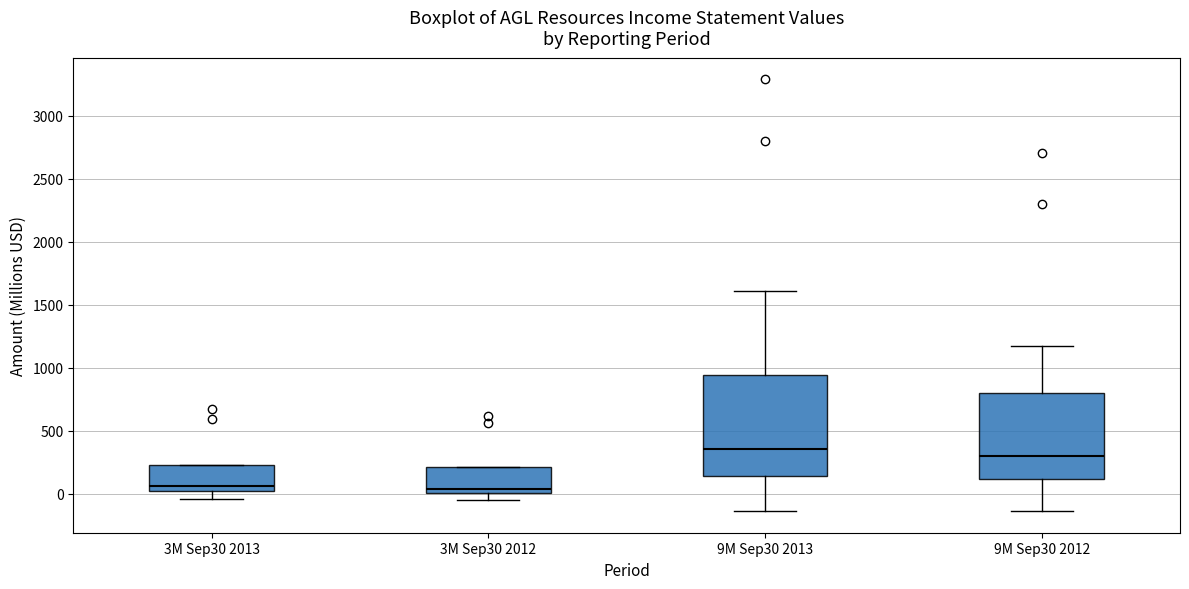

Reading left to right, transcribe this box plot: for each box, give where its median line is, the range the box spans, and where its two whiskers end, as read against the y-axis. The values are not printed on the chart, so give them approximately, as read against the axis.

3M Sep30 2013: median 50 (just above the box's lower edge), box 50 to 250, whiskers -50 to 250
3M Sep30 2012: median 50, box 0 to 200, whiskers -50 to 200
9M Sep30 2013: median 350, box 150 to 950, whiskers -150 to 1600
9M Sep30 2012: median 300, box 100 to 800, whiskers -150 to 1150